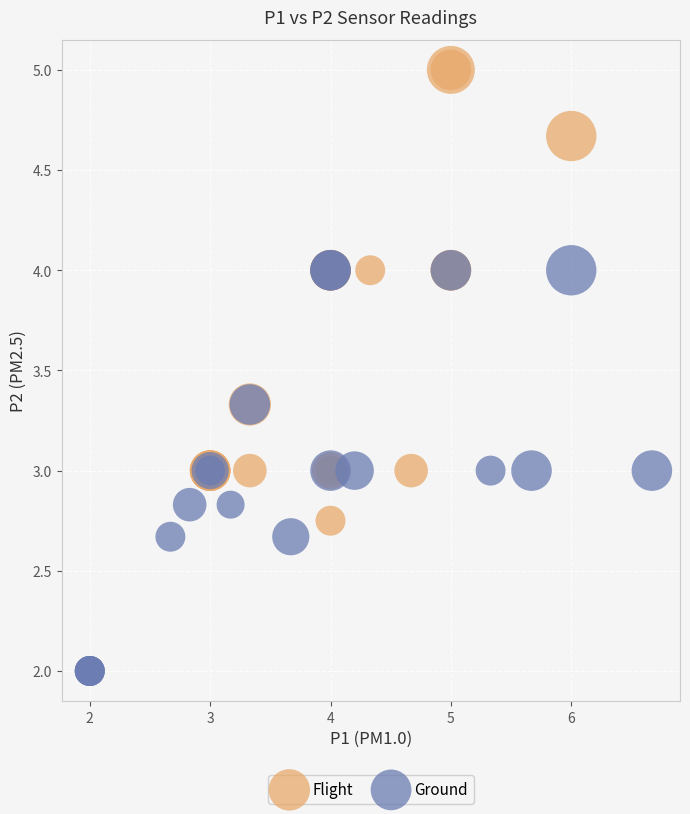

Which series contains the lowest Y value?

Ground